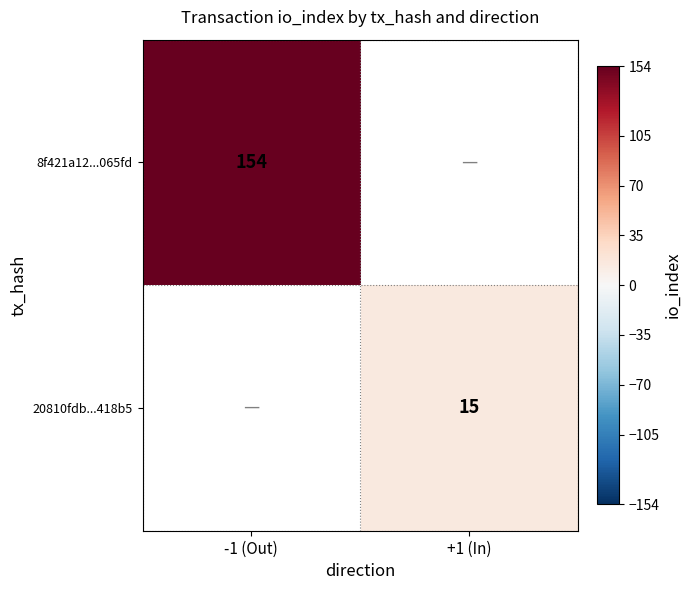

How many series are shown in this chart?

2